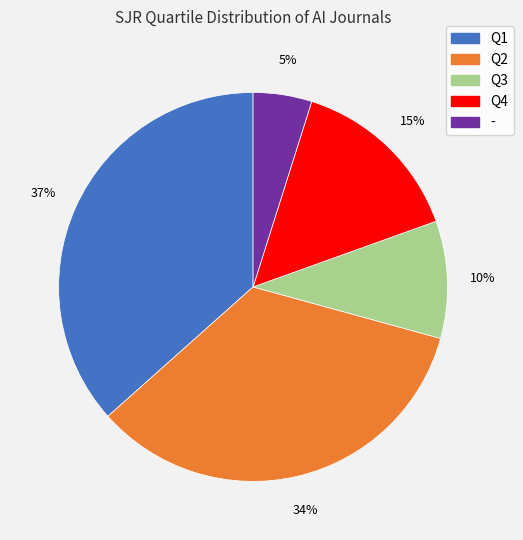

Is Q3 the majority of the pie?

No